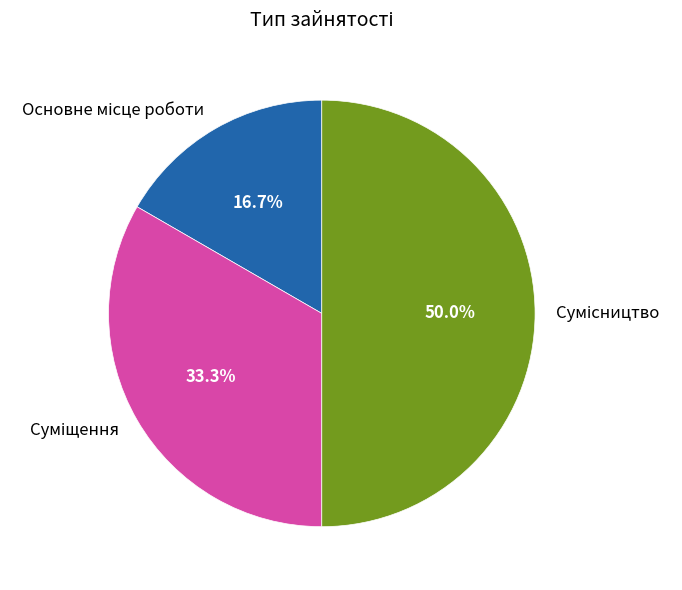

How many segments does this pie chart have?

3